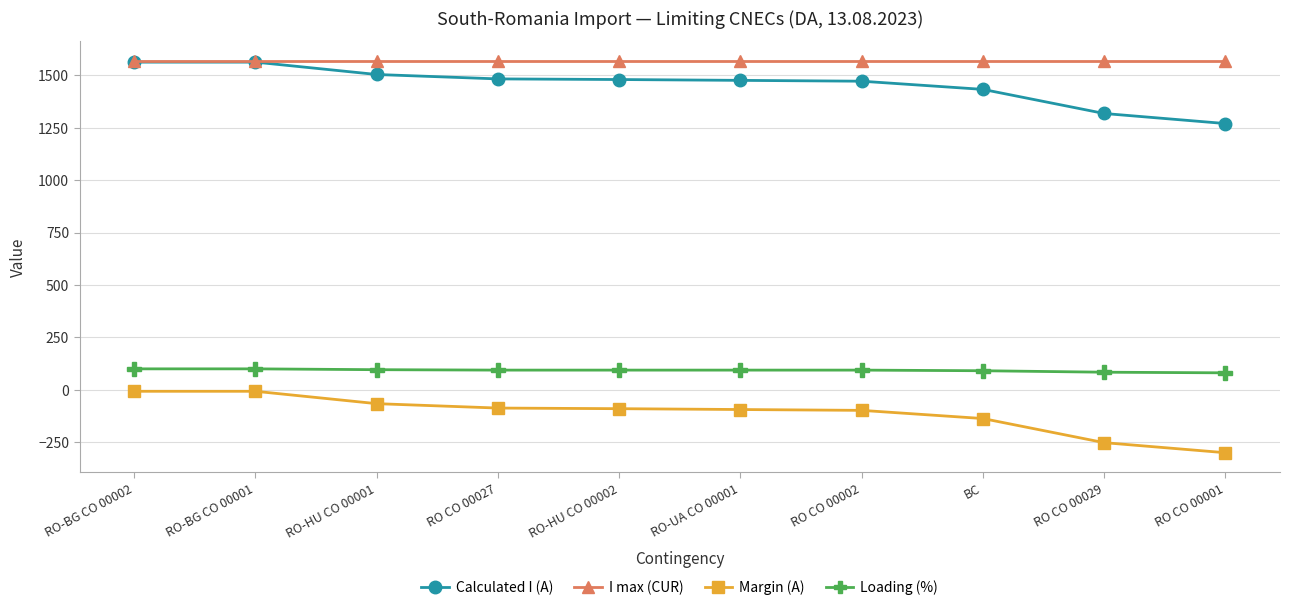

What is the spread (max minus min) of values at BC?

1707